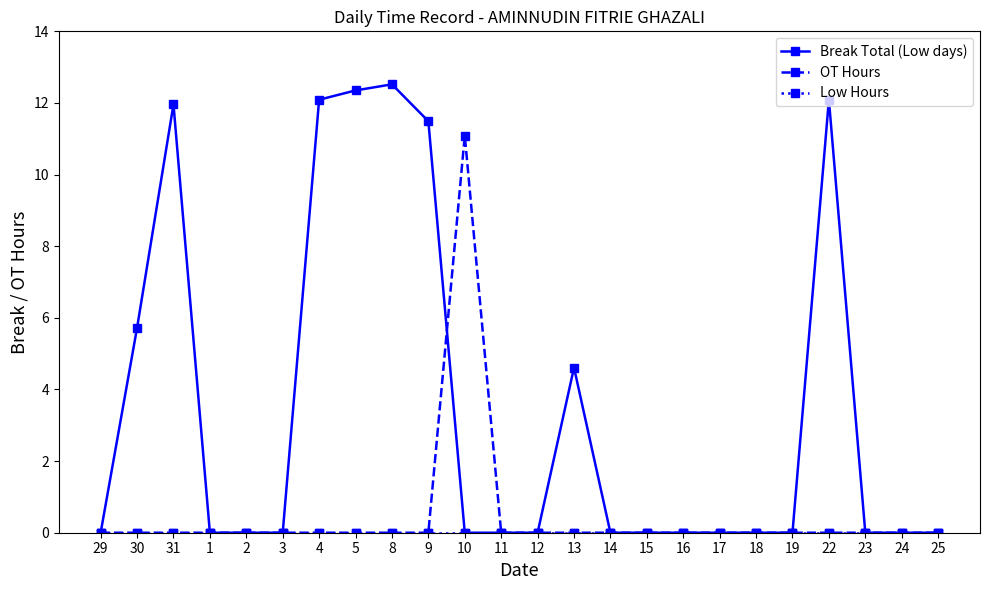

Is it true that Break Total (Low days) equals 11.5 at 9?

True